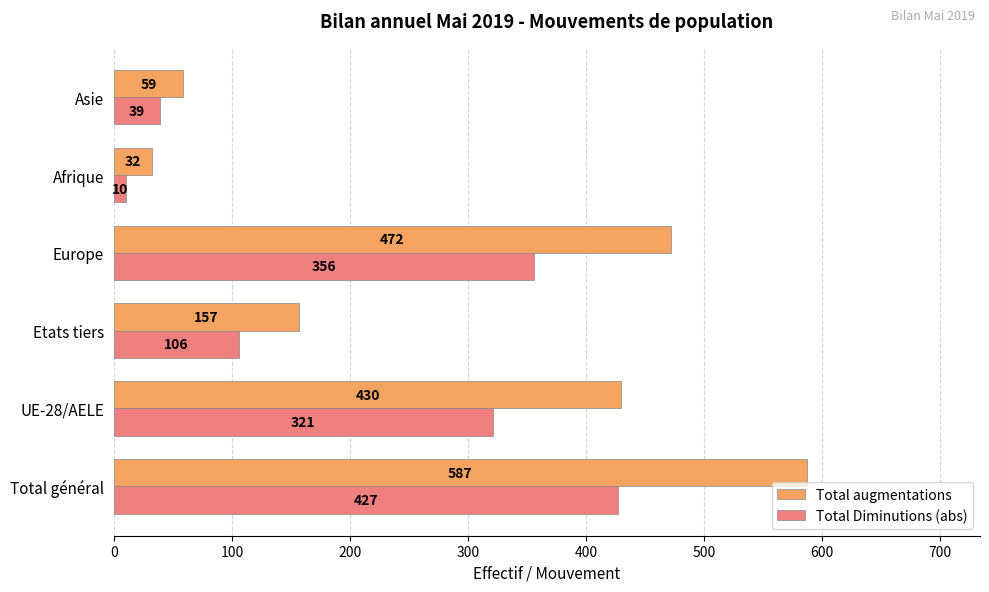

Where is Total augmentations nearest to the value 309?

UE-28/AELE